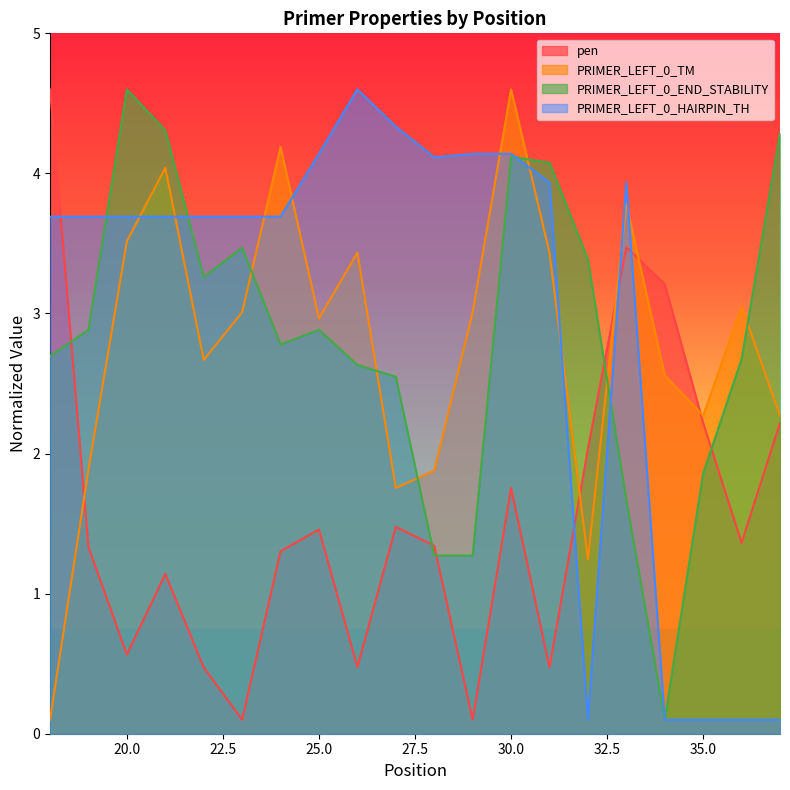

What is the spread (max minus min) of values at 28?

2.8